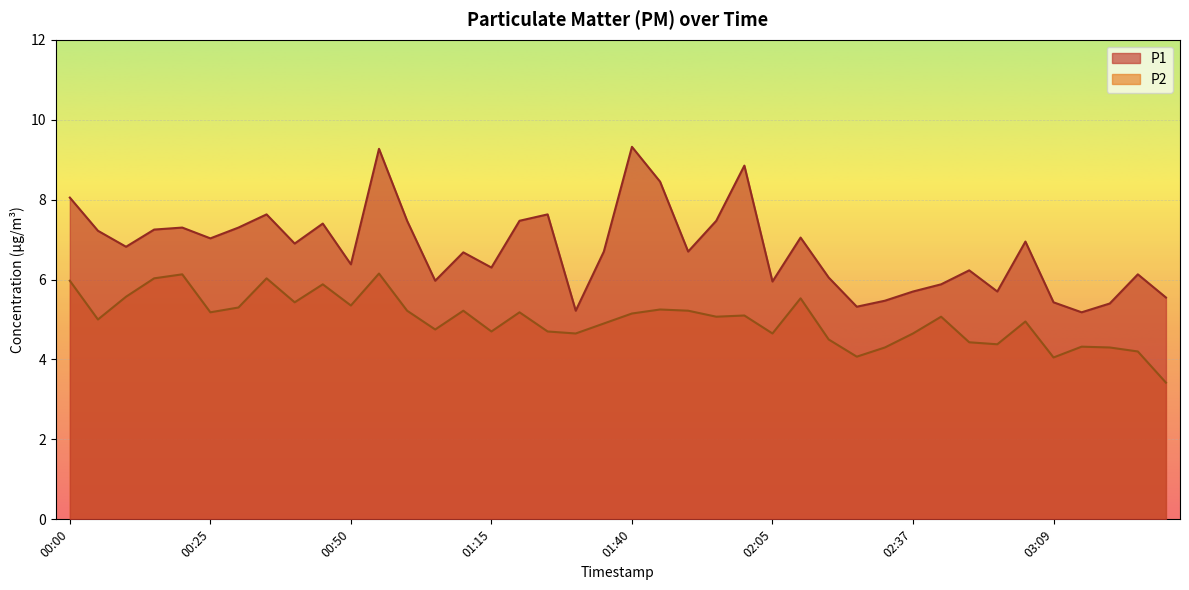

At which category does the chart reach its peak across all series?

01:40